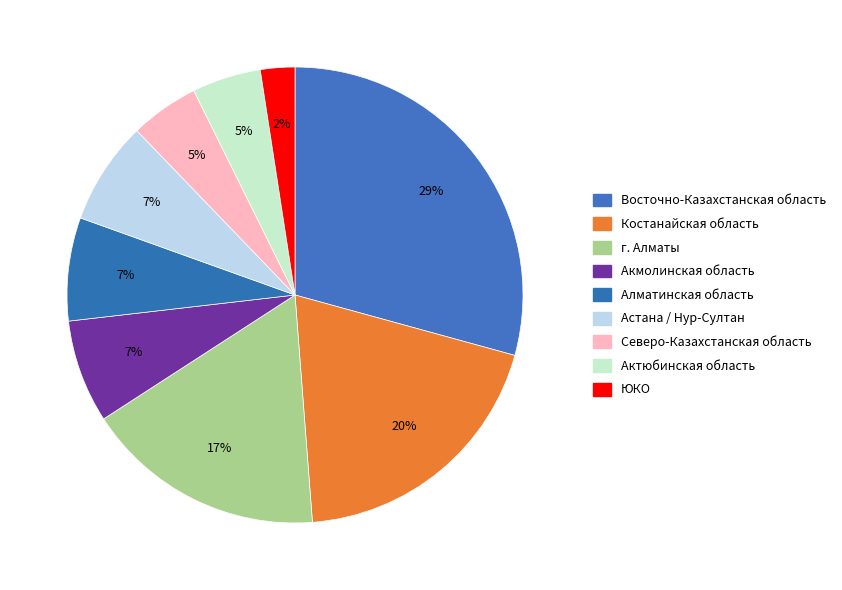

How many slices are in this pie chart?

9